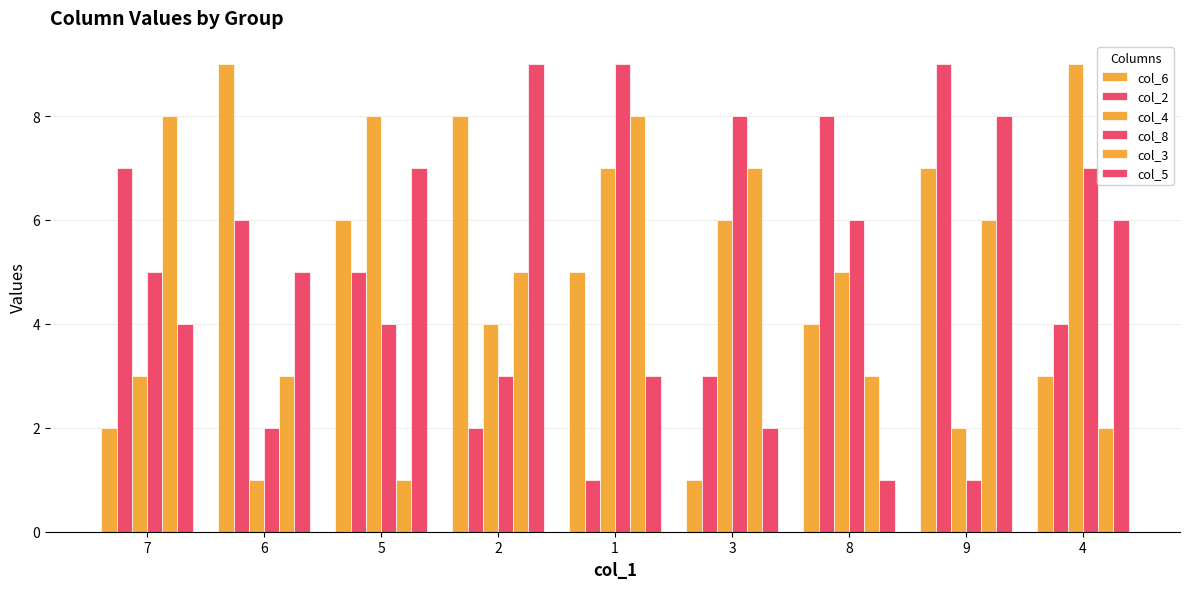

Does the chart contain stacked bars?

No